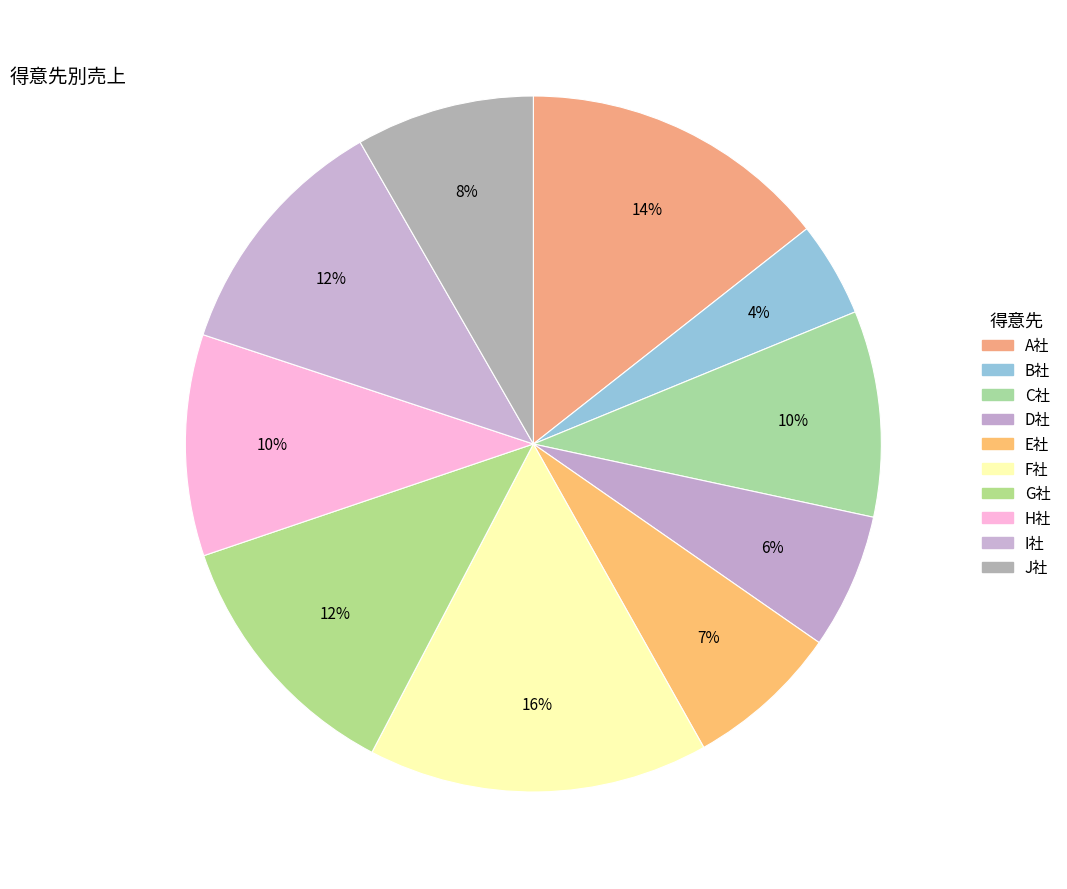

Is there a majority slice in this chart?

No